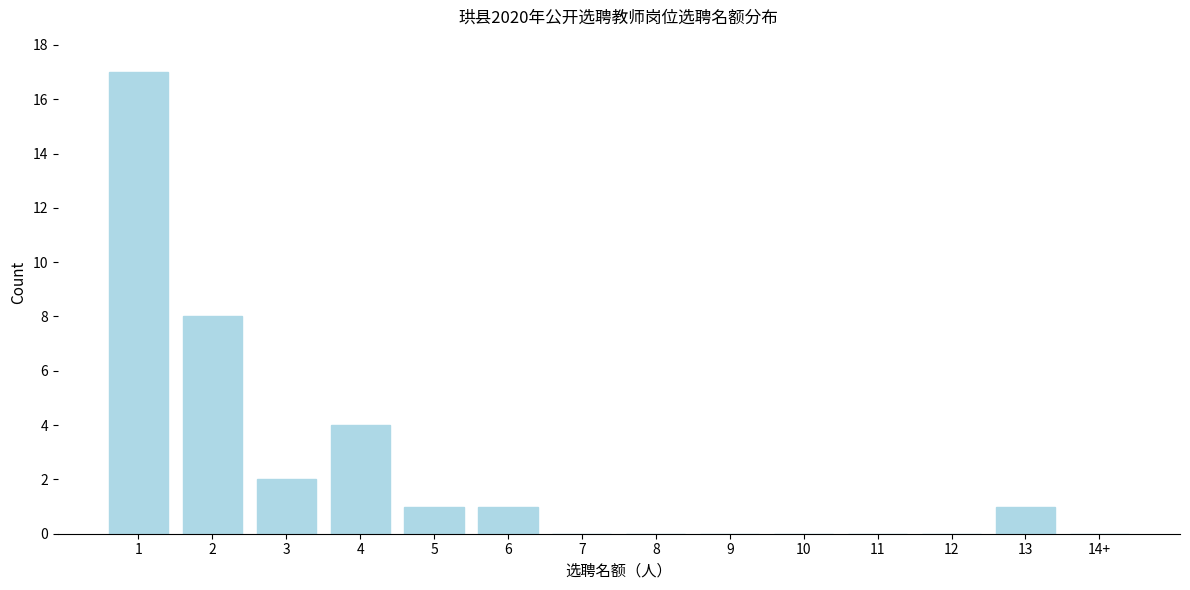

Reading left to right, what are all the values shown in this chart?

1=17	2=8	3=2	4=4	5=1	6=1	7=0	8=0	9=0	10=0	11=0	12=0	13=1	14+=0